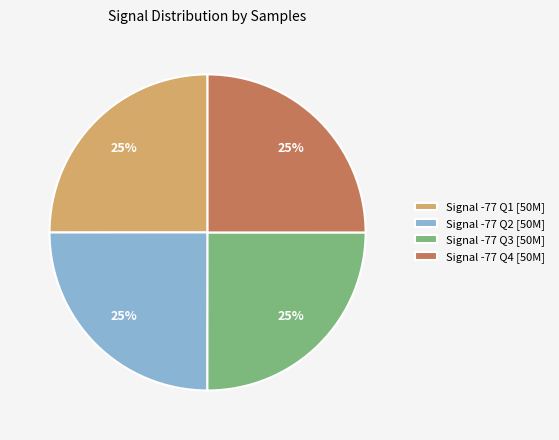

How many slices are in this pie chart?

4